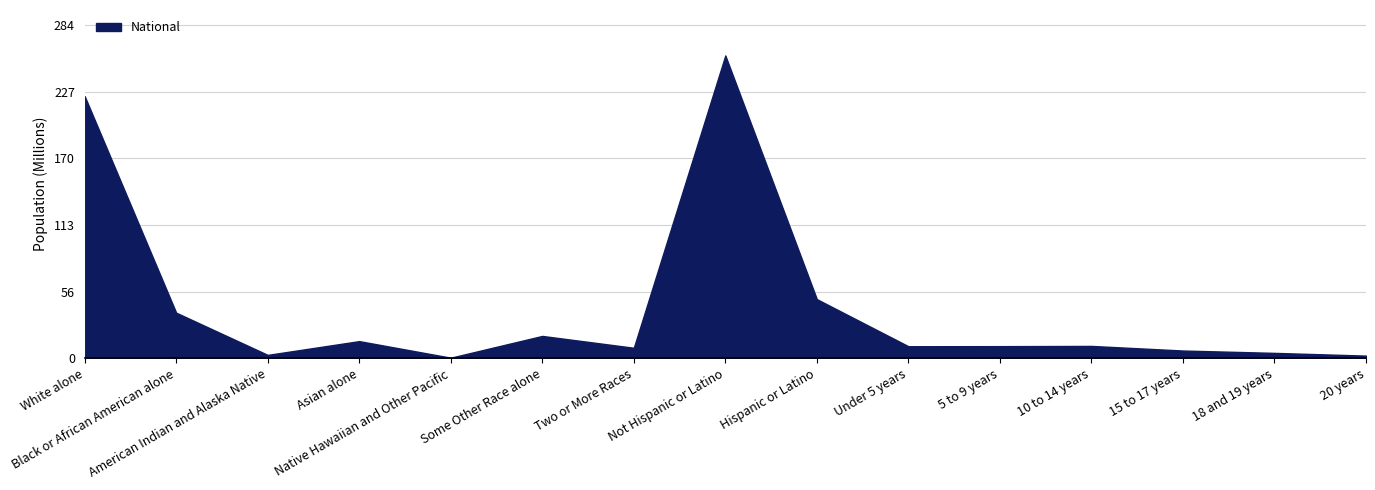

What is the label of the 4th point from the right?

10 to 14 years